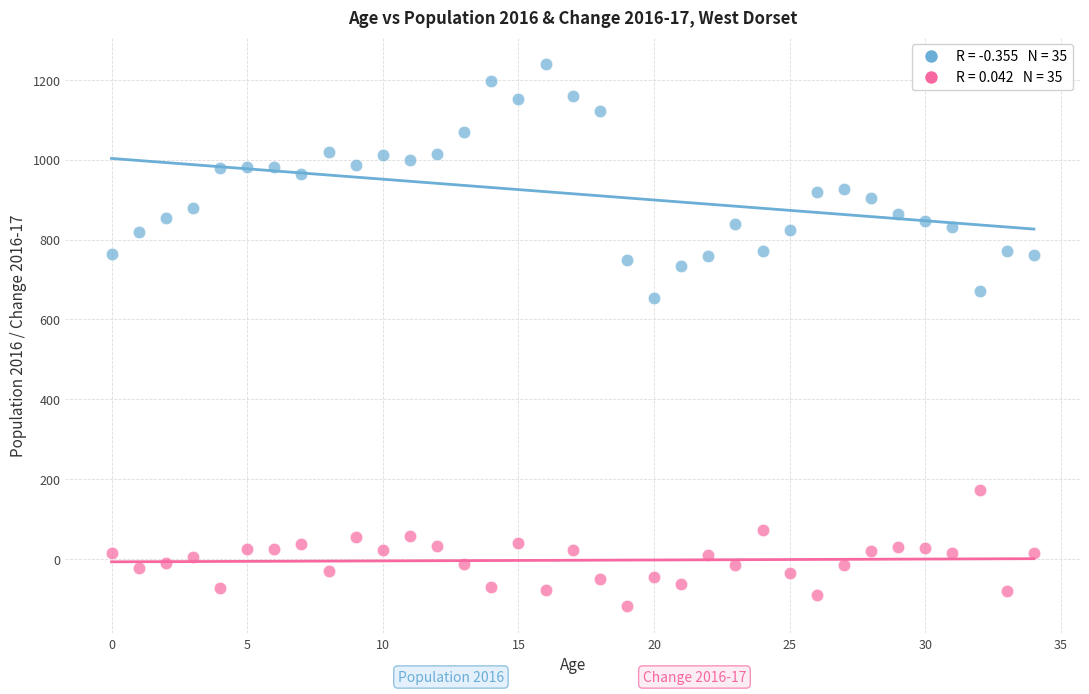

Across all series, what Y value is closest to 560?

655.0